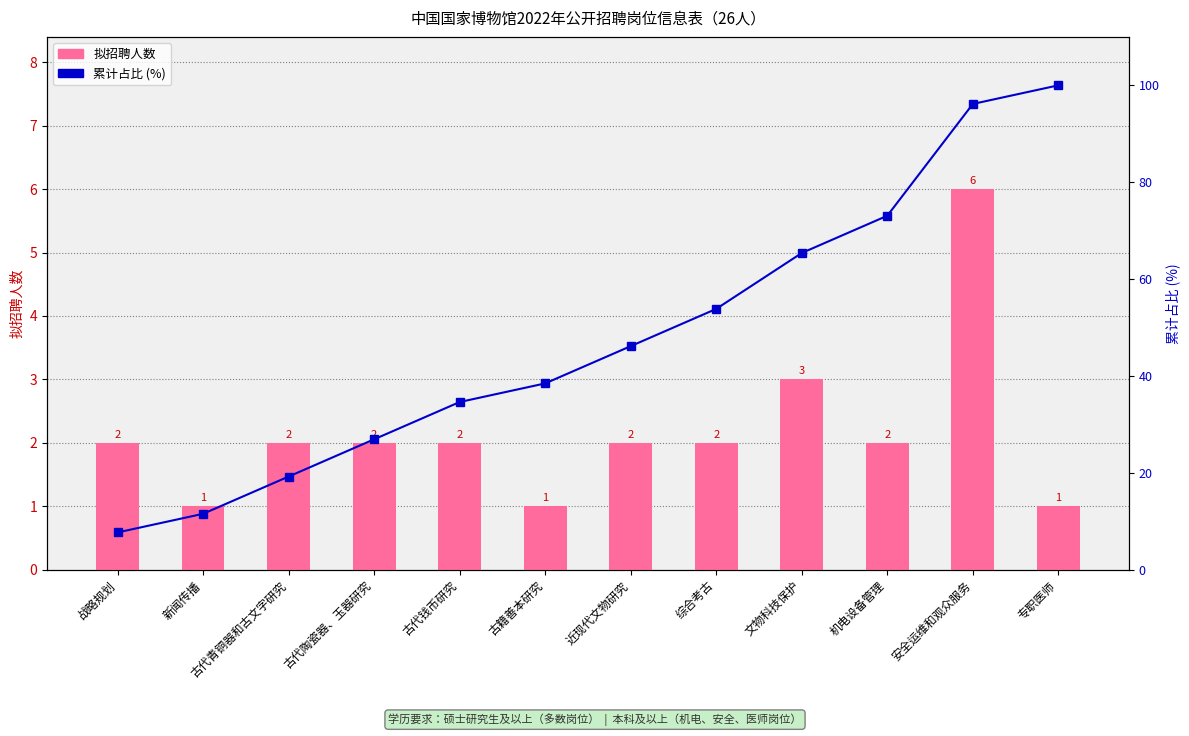

What is the average value of the 累计占比 series?

47.8